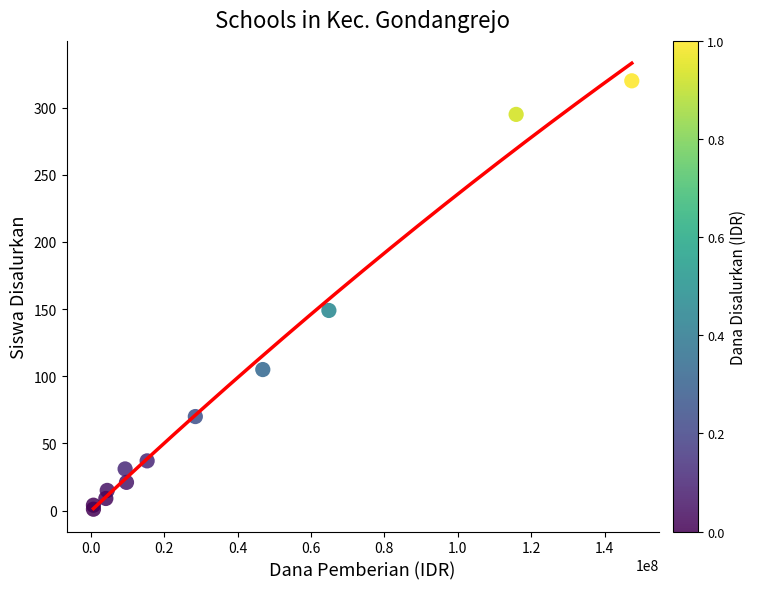

What Y value in the scatter plot is closest to 160?

149